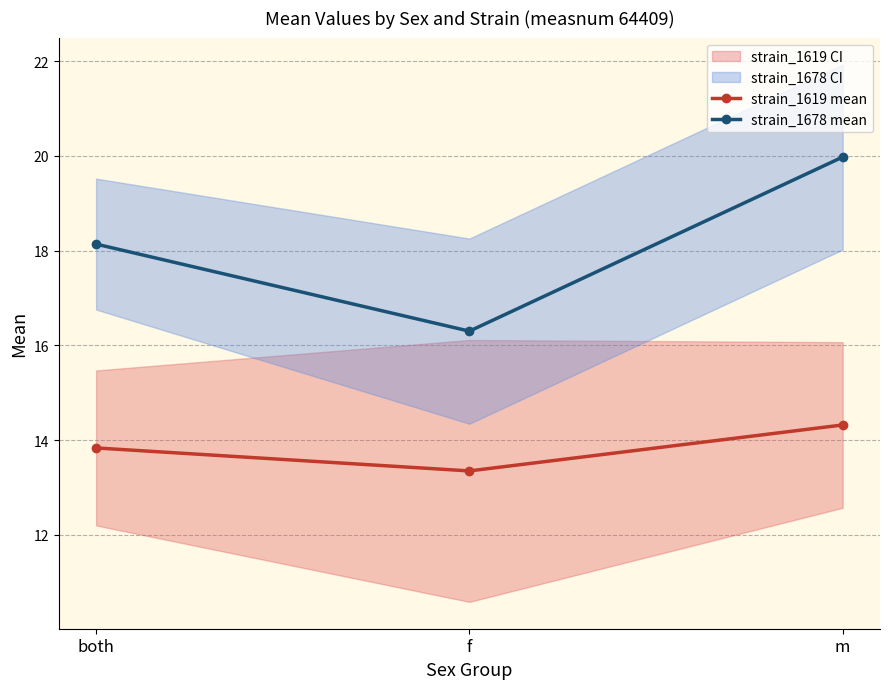

What is the highest value of the strain_1678 mean series?

20.0